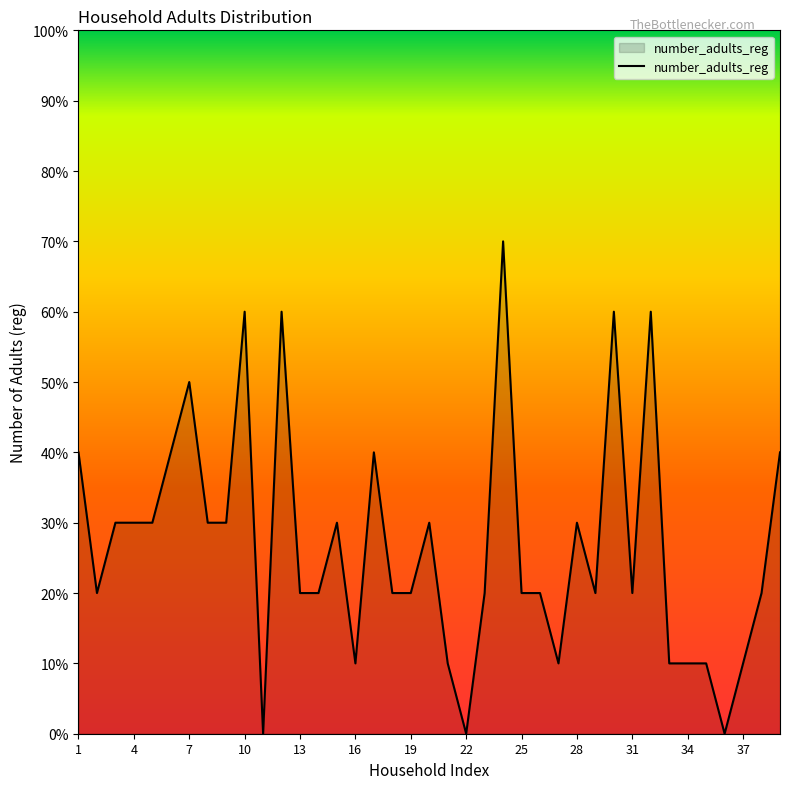

How many data points are less than 2?

10